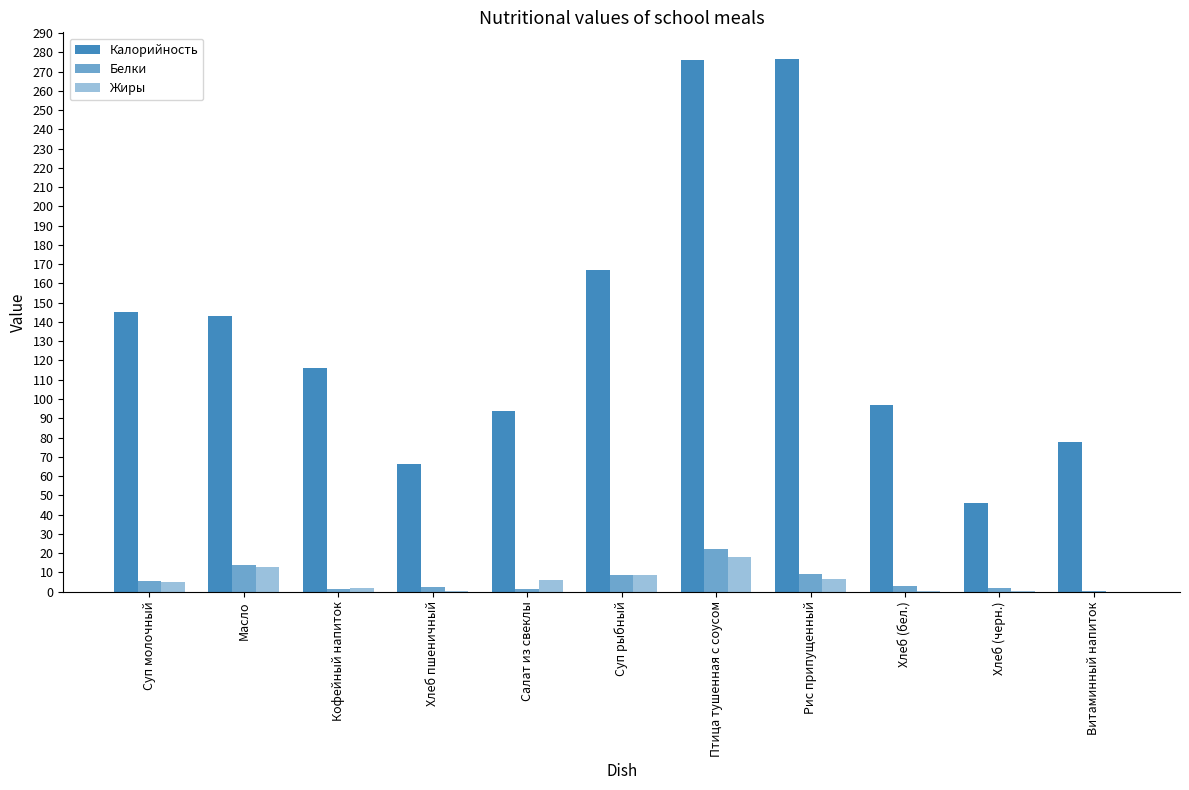

Are the bars grouped side by side (vs. stacked)?

Yes